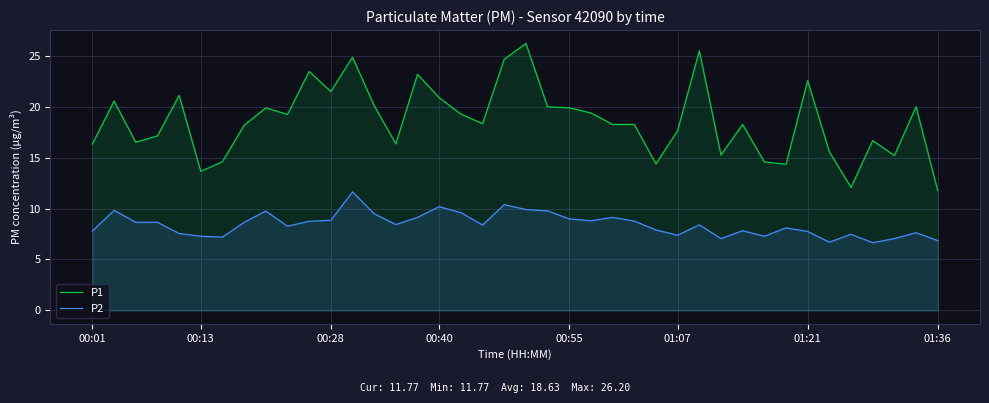

Rank the series by their average value, from highest to lowest.

P1, P2